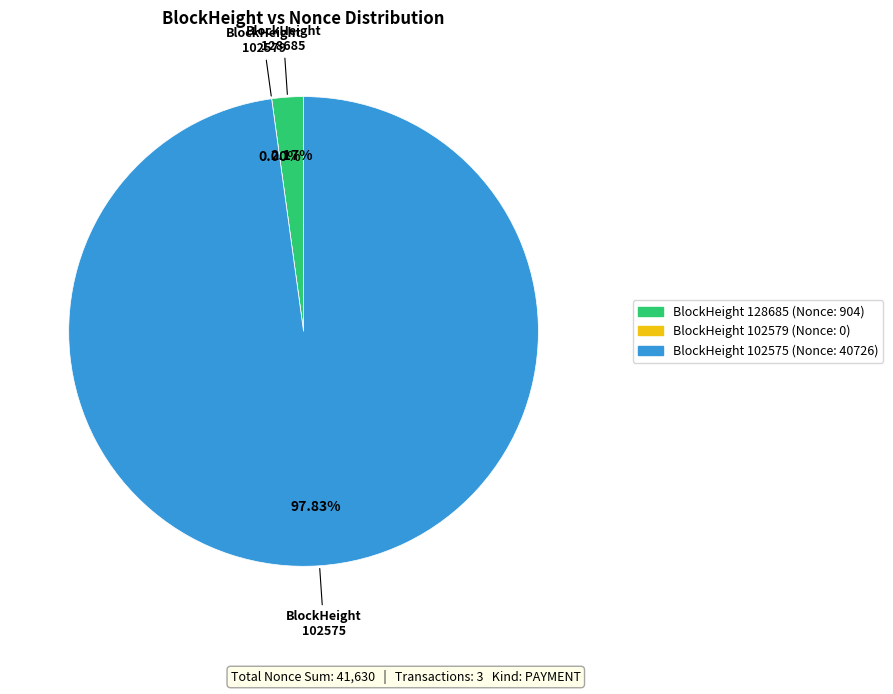

Combined, what portion of the pie is 128685 and 102579?

2.2%